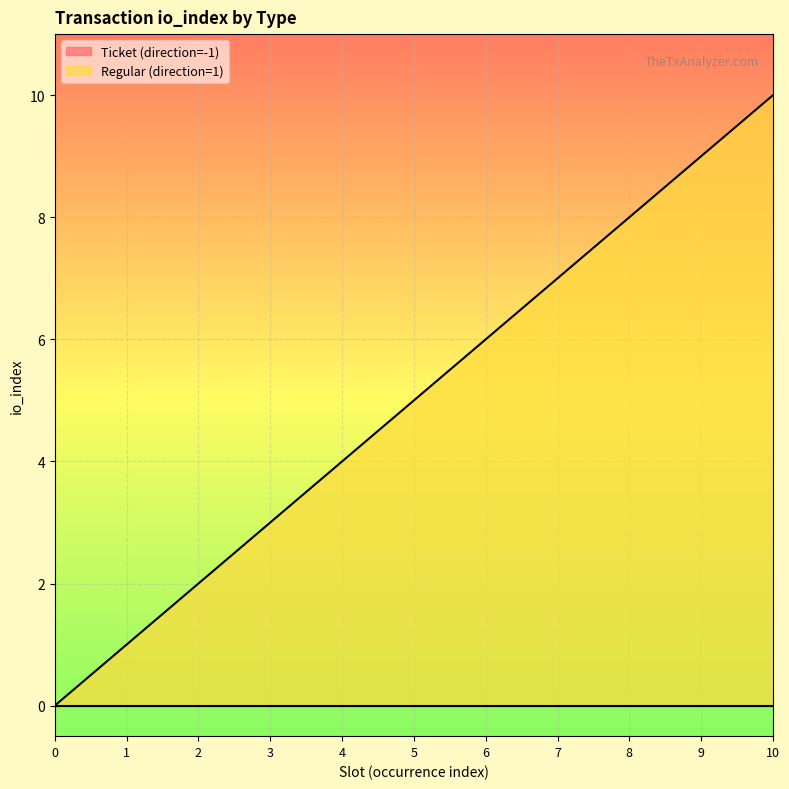

At which label is Regular (direction=1) closest to 5?

5